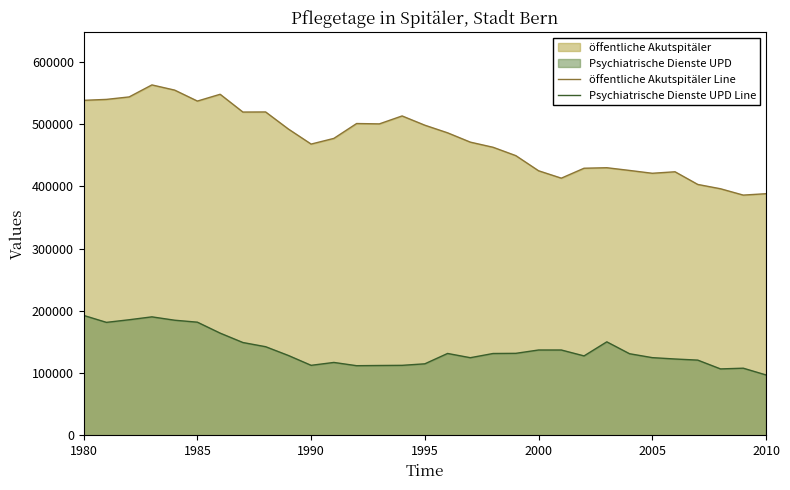

Which category has the lowest value across all series?

2010